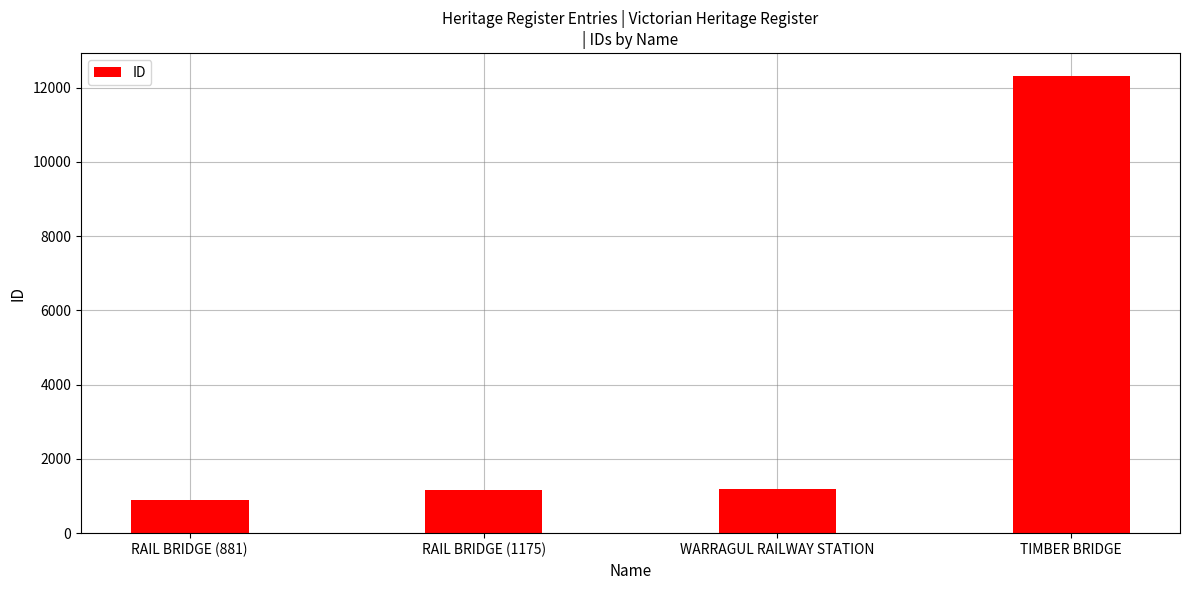

At which category does the chart reach its peak across all series?

TIMBER BRIDGE